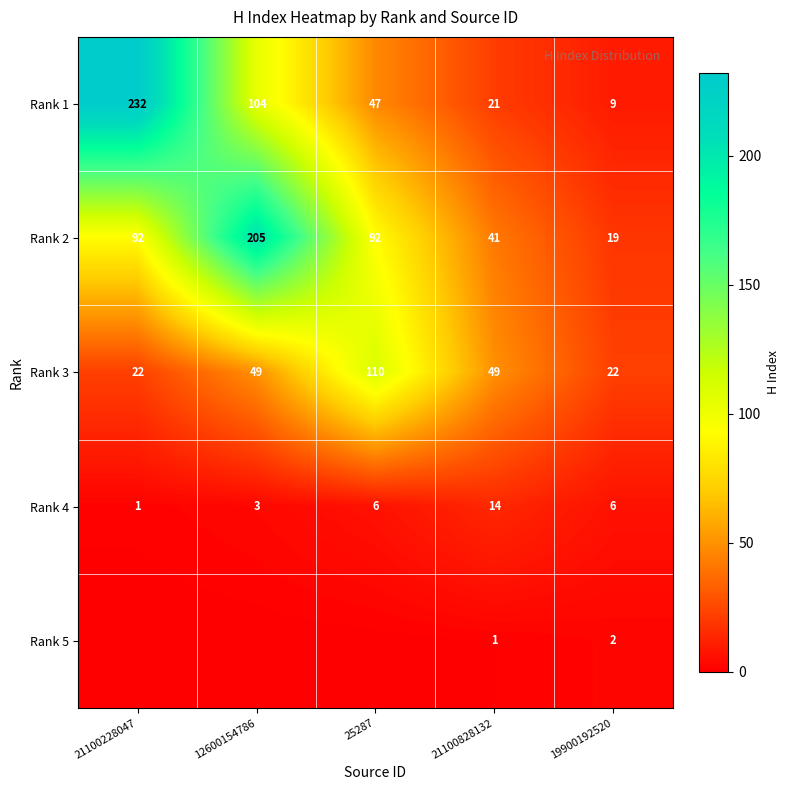

Which category has the lowest value in the Rank 5 series?

21100228047